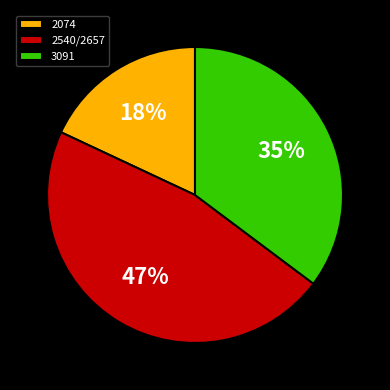

Which slice is the smallest?

2074